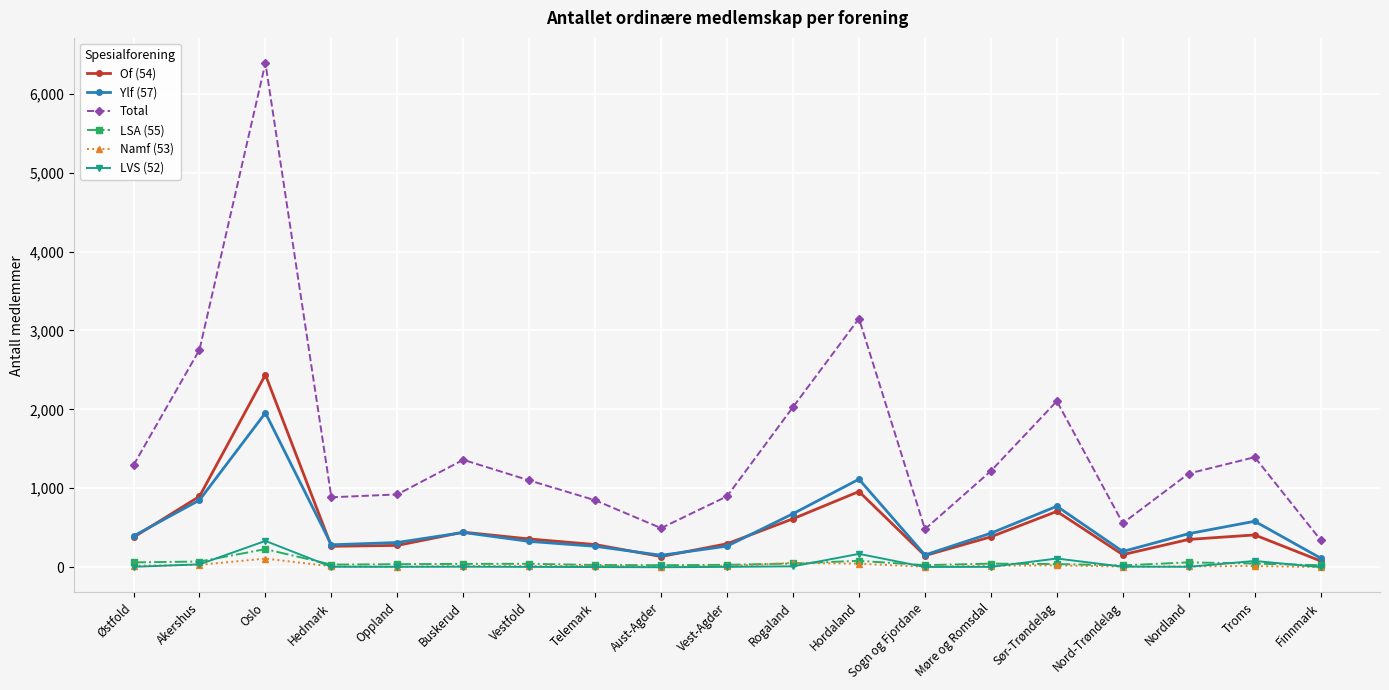

How many data points does each series have?

19